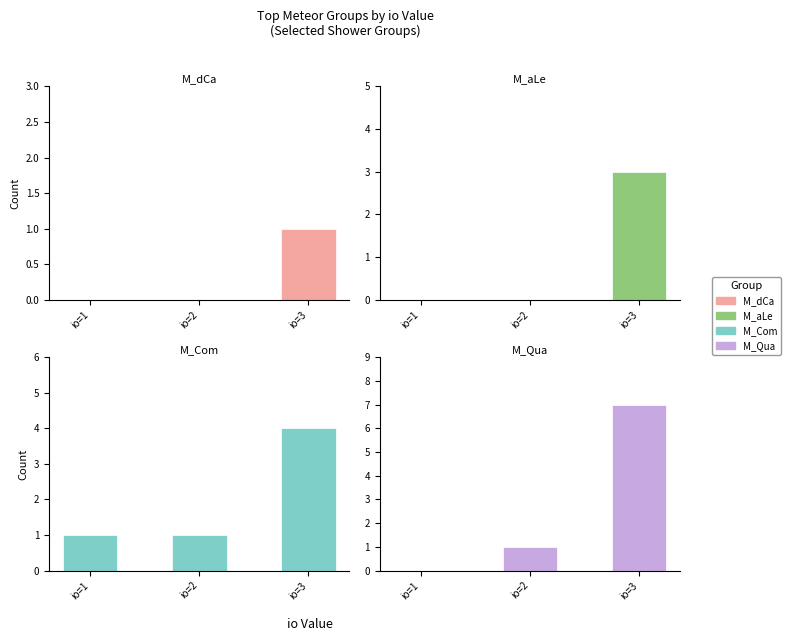

Is it true that M_aCm equals 2 at 0?

False